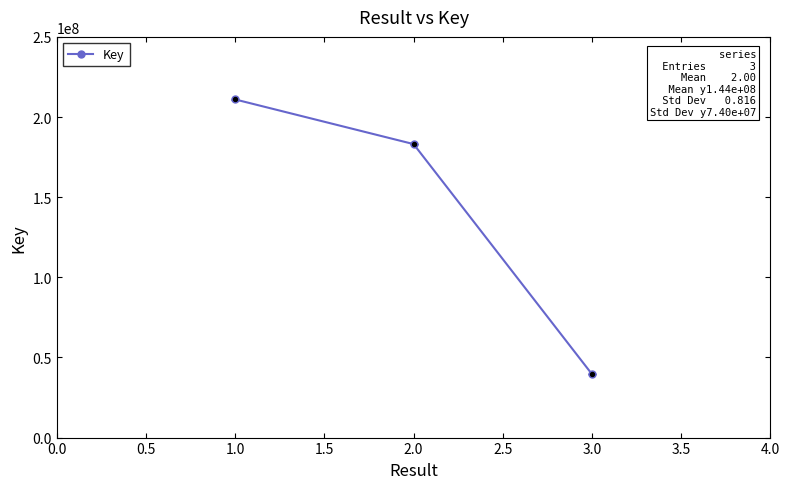

Which has a higher value, 2.0 or 3.0?

2.0